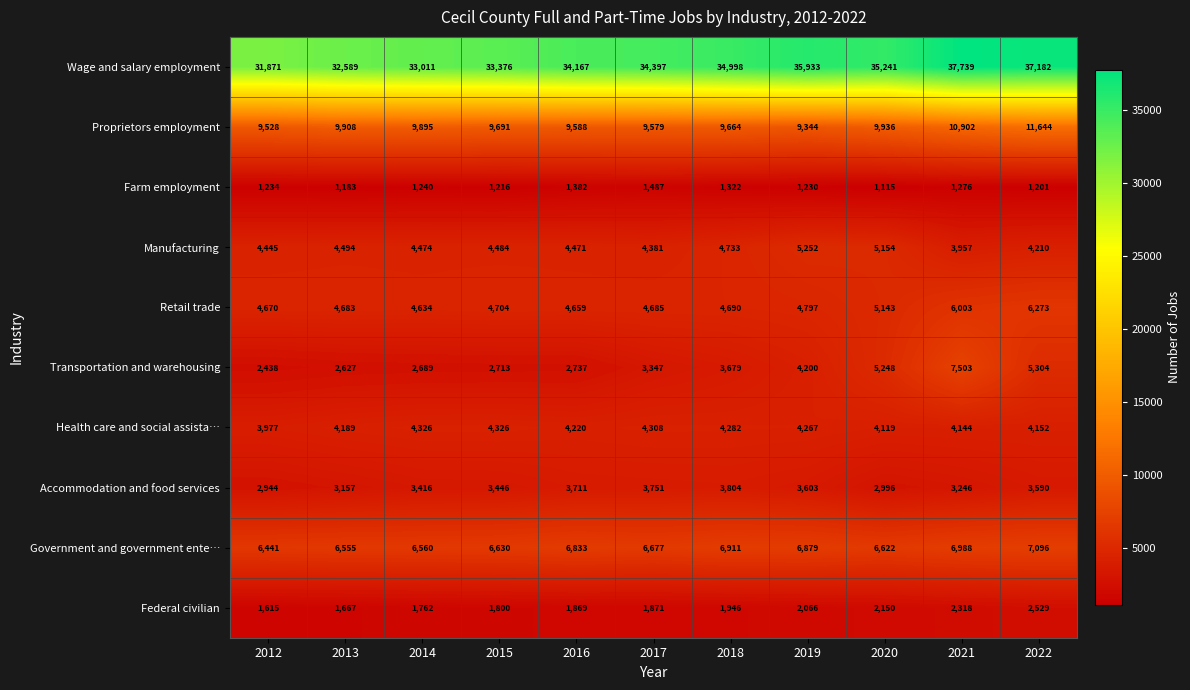

What is the sum of the Manufacturing values at 2017 and 2014?

8855